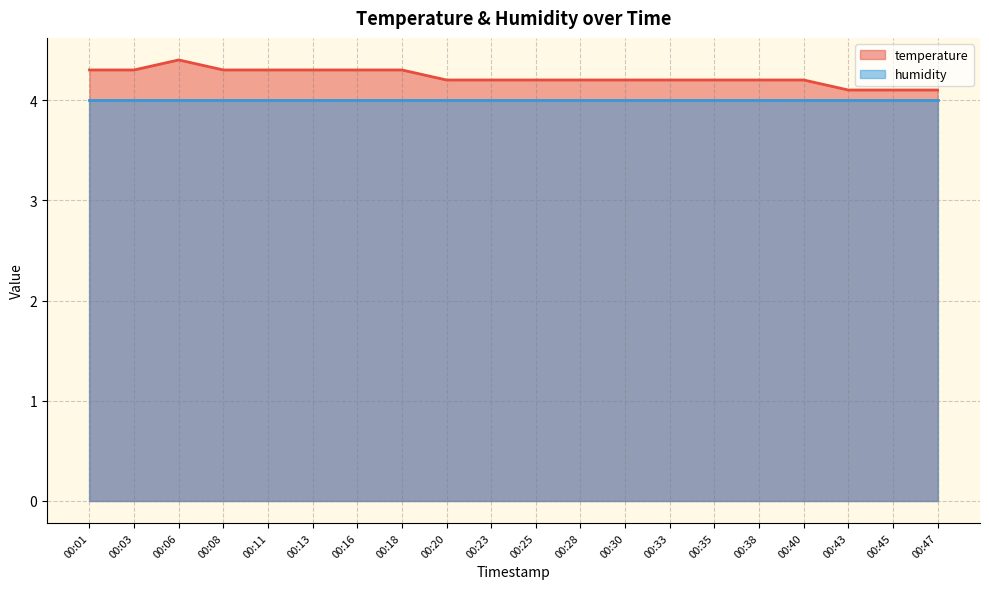

What value does the data have at 00:23?

4.2